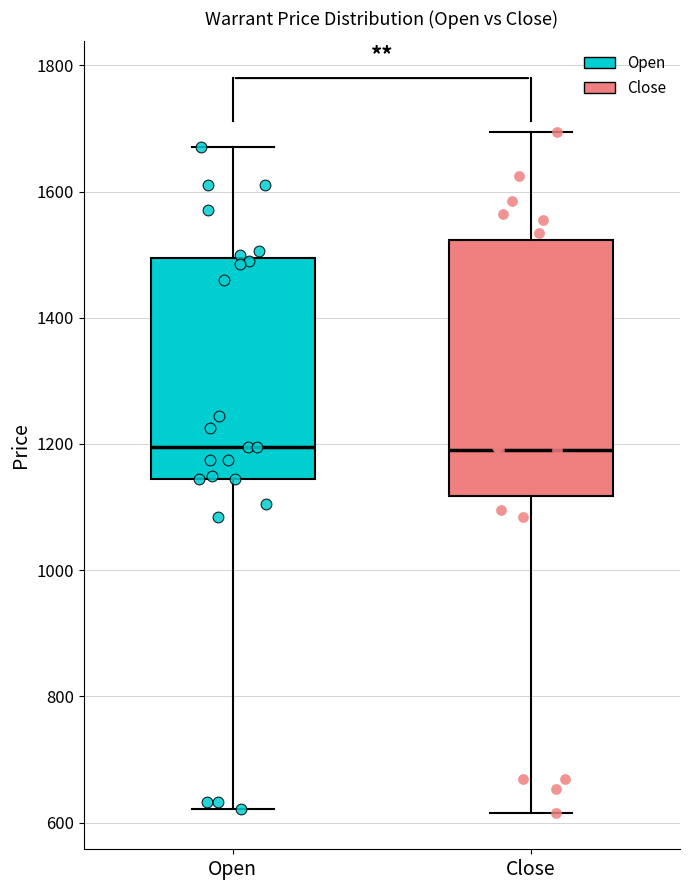

Which box is the tallest, from its lower edge to its upper edge?

Close